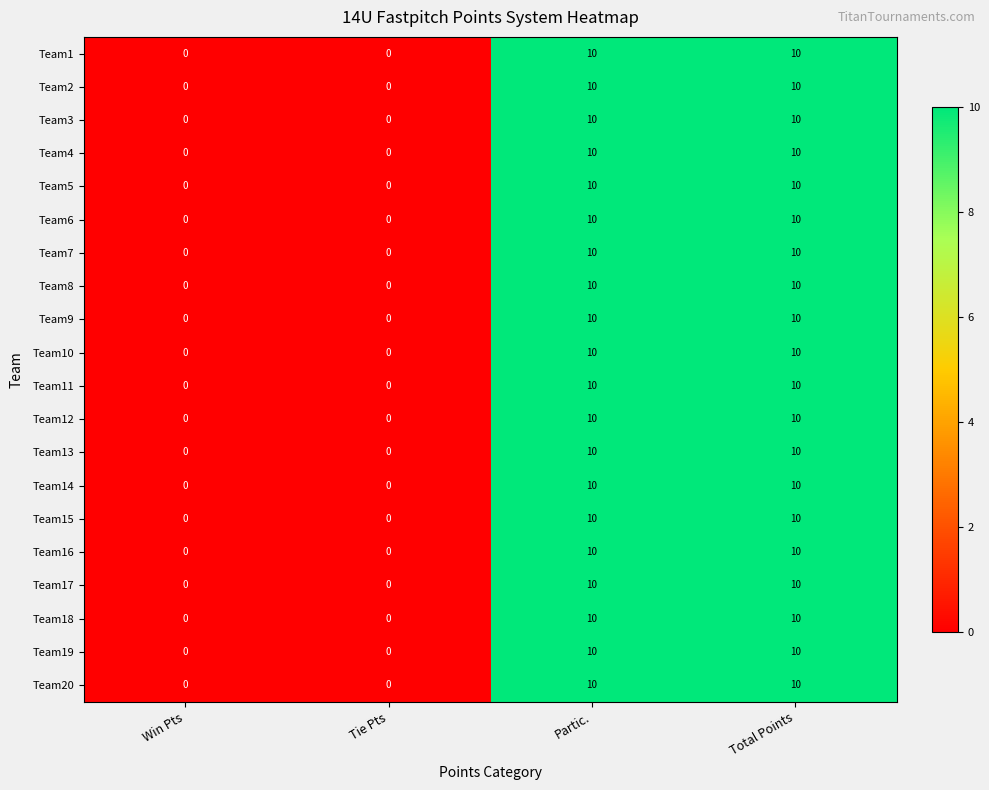

Is it true that Team18 equals 10 at Partic.?

True